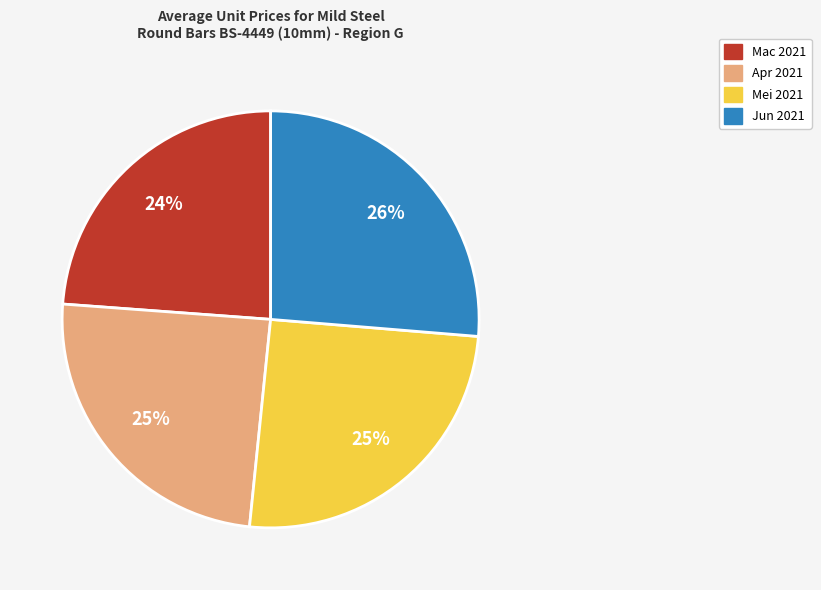

To the nearest percent, what is the difference between the largest and smallest slice percentages?

2%